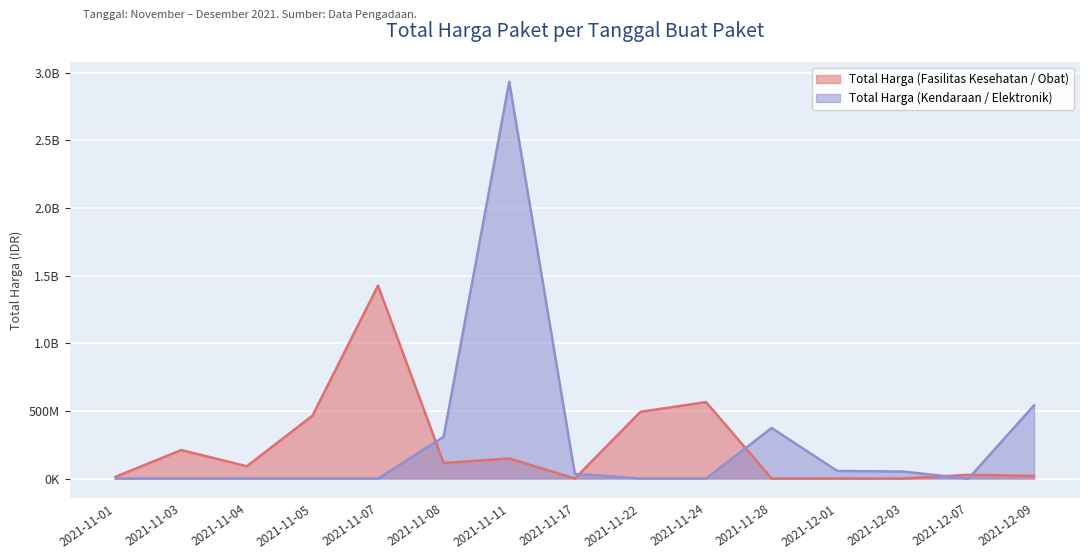

Rank the series by their average value, from lowest to highest.

Total Harga (Fasilitas Kesehatan / Obat), Total Harga (Kendaraan / Elektronik)